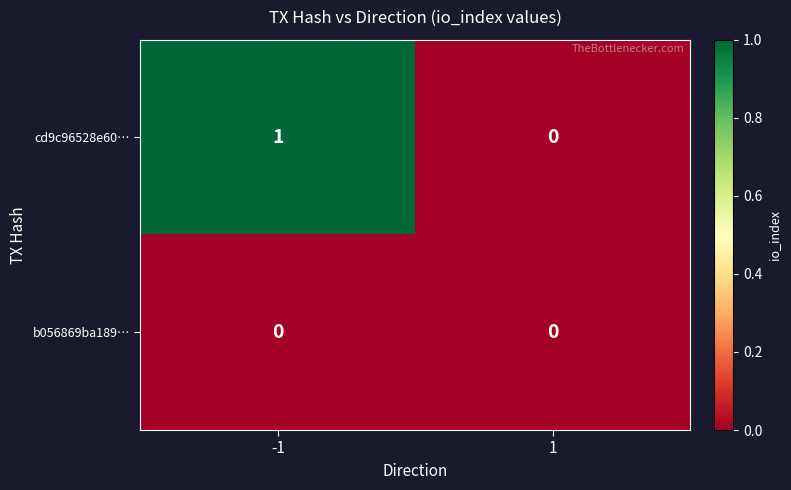

How many data points does each series have?

2